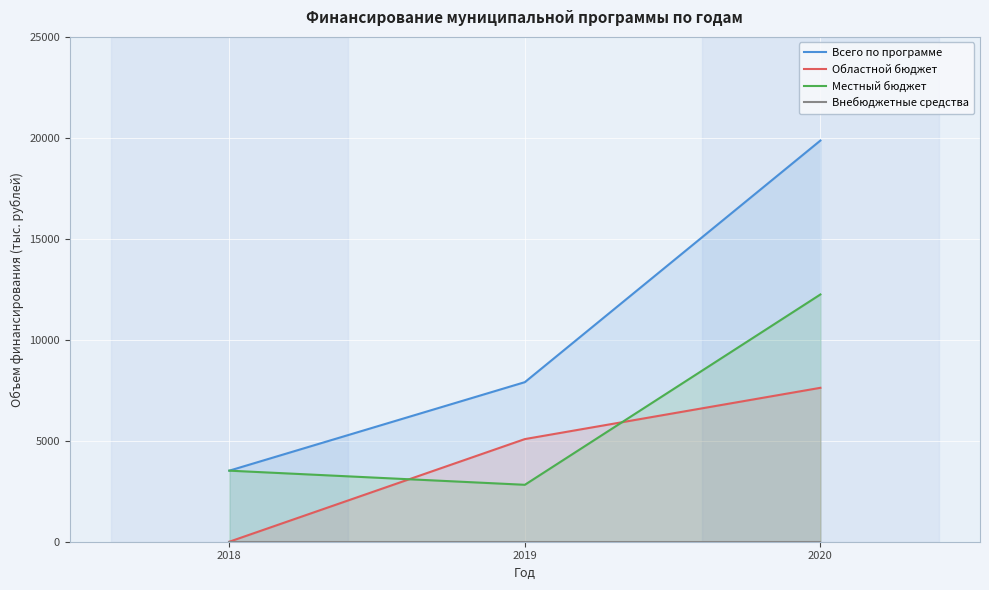

Is the value of Внебюджетные средства at 2018 greater than the value of Областной бюджет at 2020?

No